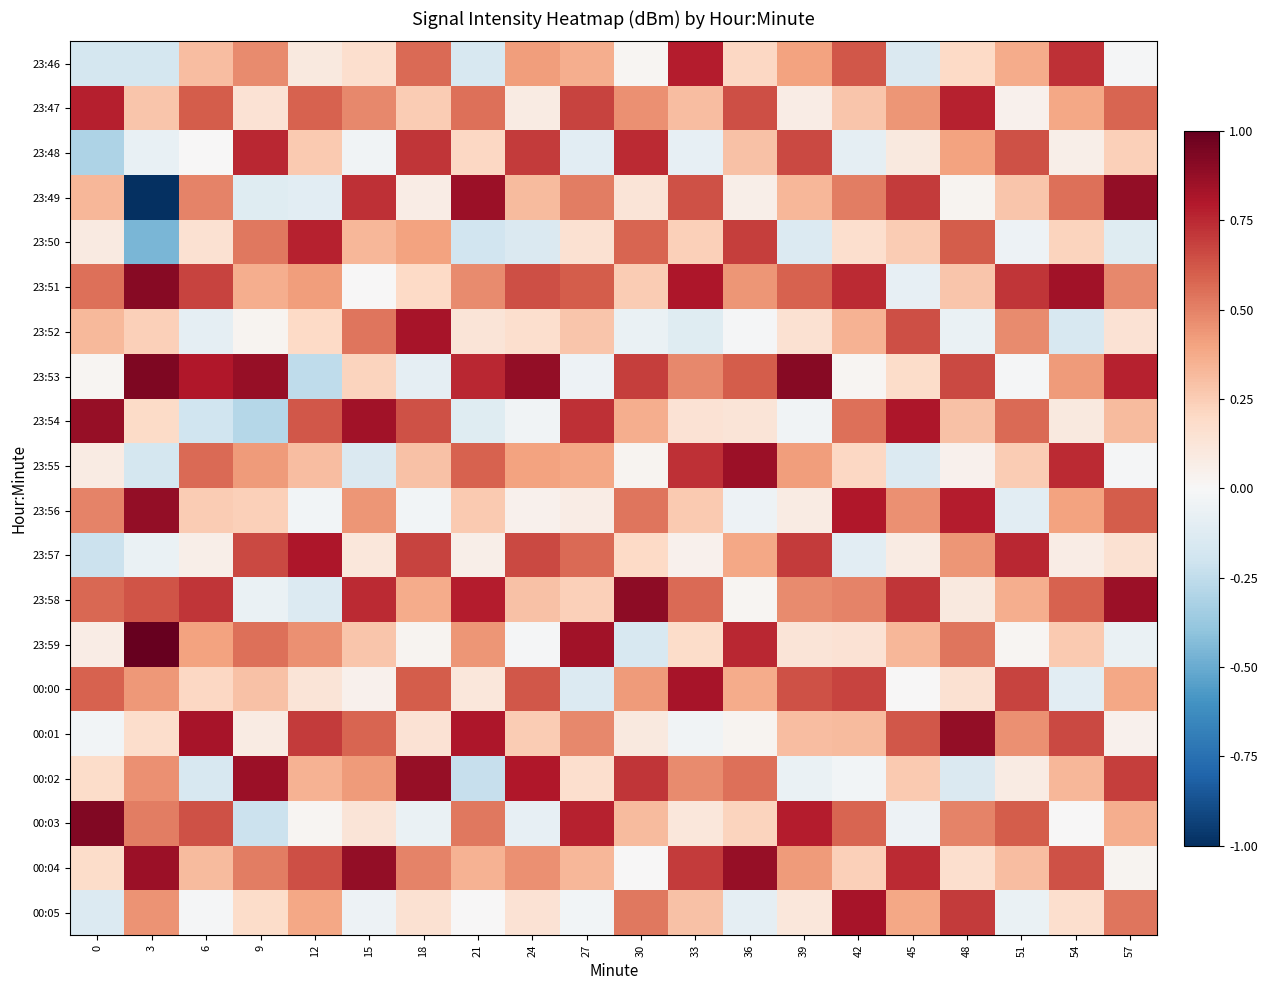

How many series are shown in this chart?

20